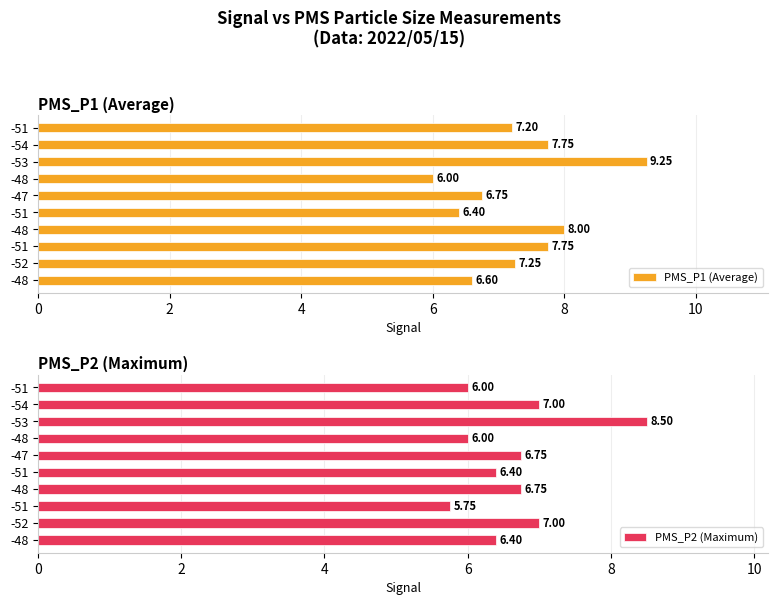

True or false: PMS_P2 (Maximum) has a value of 10.5 at -48.

False